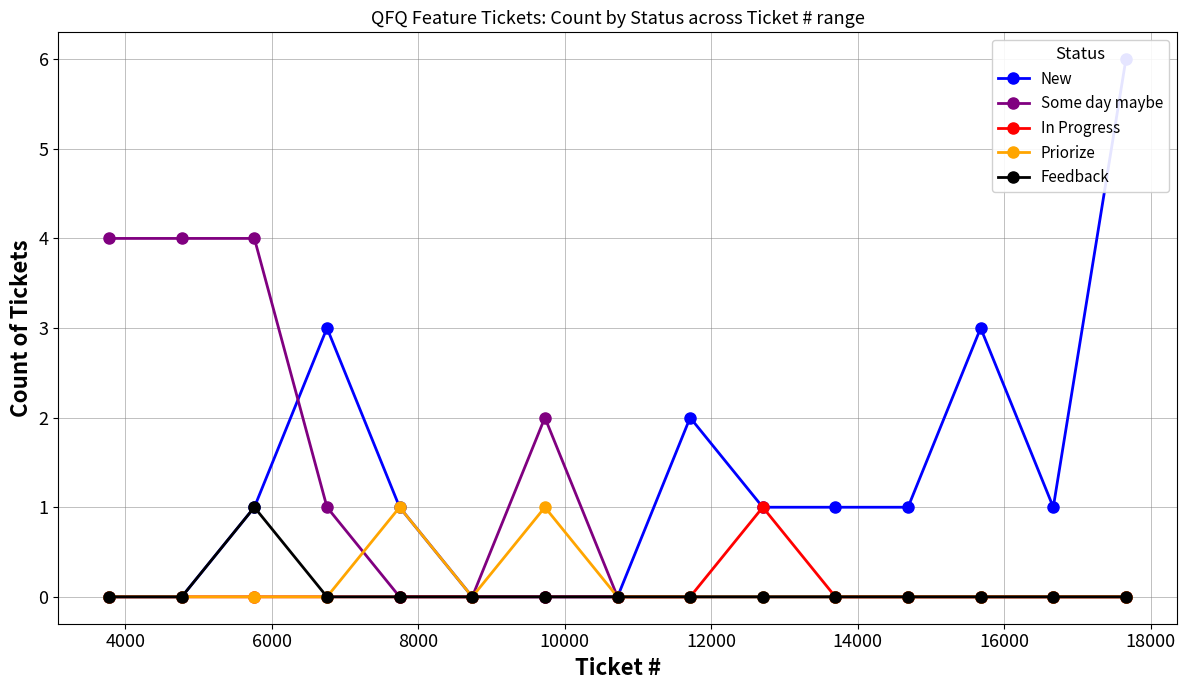

Reading right to left, what are all the values shown in this chart?

New: 6	1	3	1	1	1	2	0	0	0	1	3	1	0	0
Some day maybe: 0	0	0	0	0	0	0	0	2	0	0	1	4	4	4
In Progress: 0	0	0	0	0	1	0	0	0	0	0	0	0	0	0
Priorize: 0	0	0	0	0	0	0	0	1	0	1	0	0	0	0
Feedback: 0	0	0	0	0	0	0	0	0	0	0	0	1	0	0